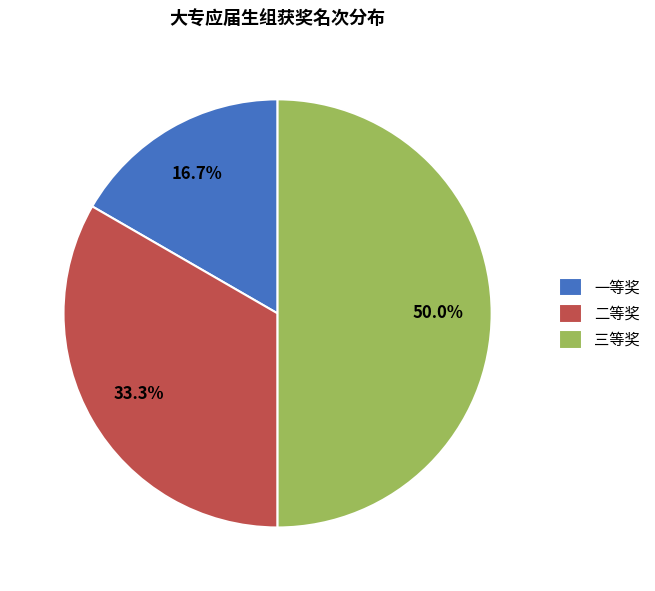

Which slice is the largest?

三等奖